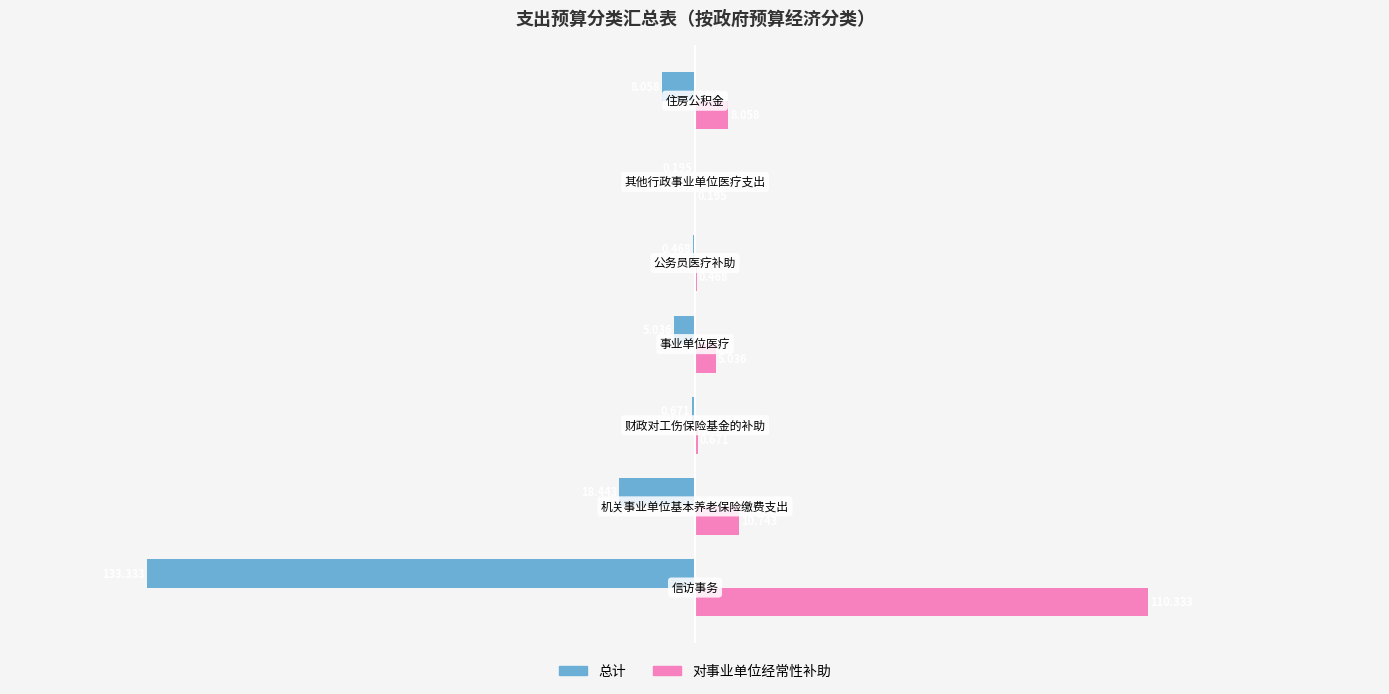

How many categories are shown in the chart?

7